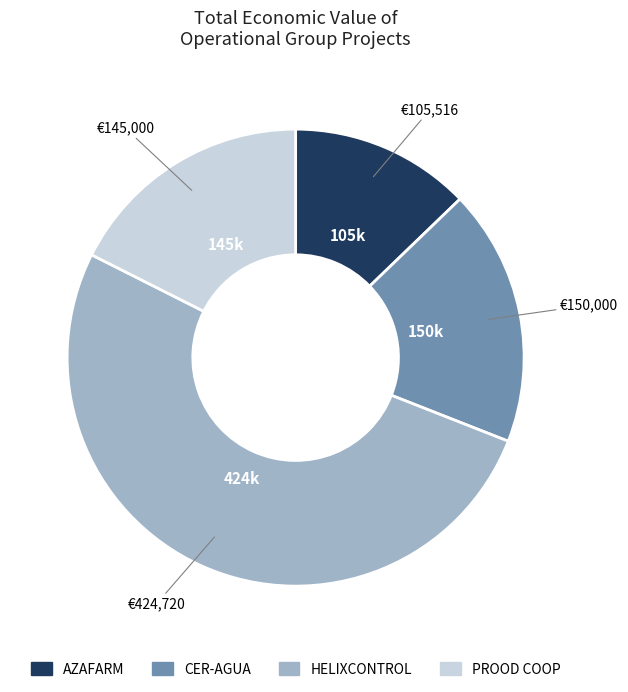

Which category has the biggest portion of the pie?

HELIXCONTROL